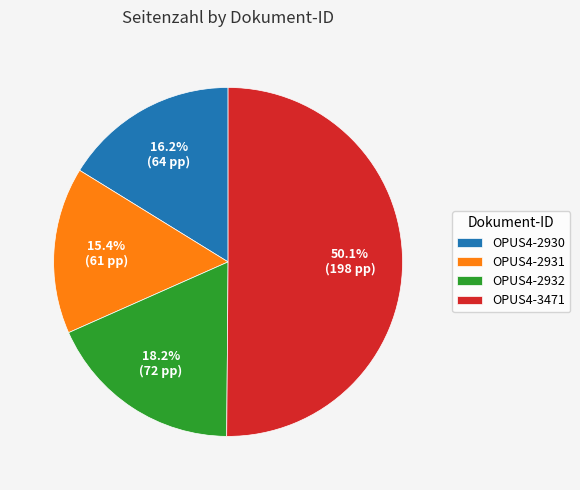

Which category has the smallest portion of the pie?

OPUS4-2931